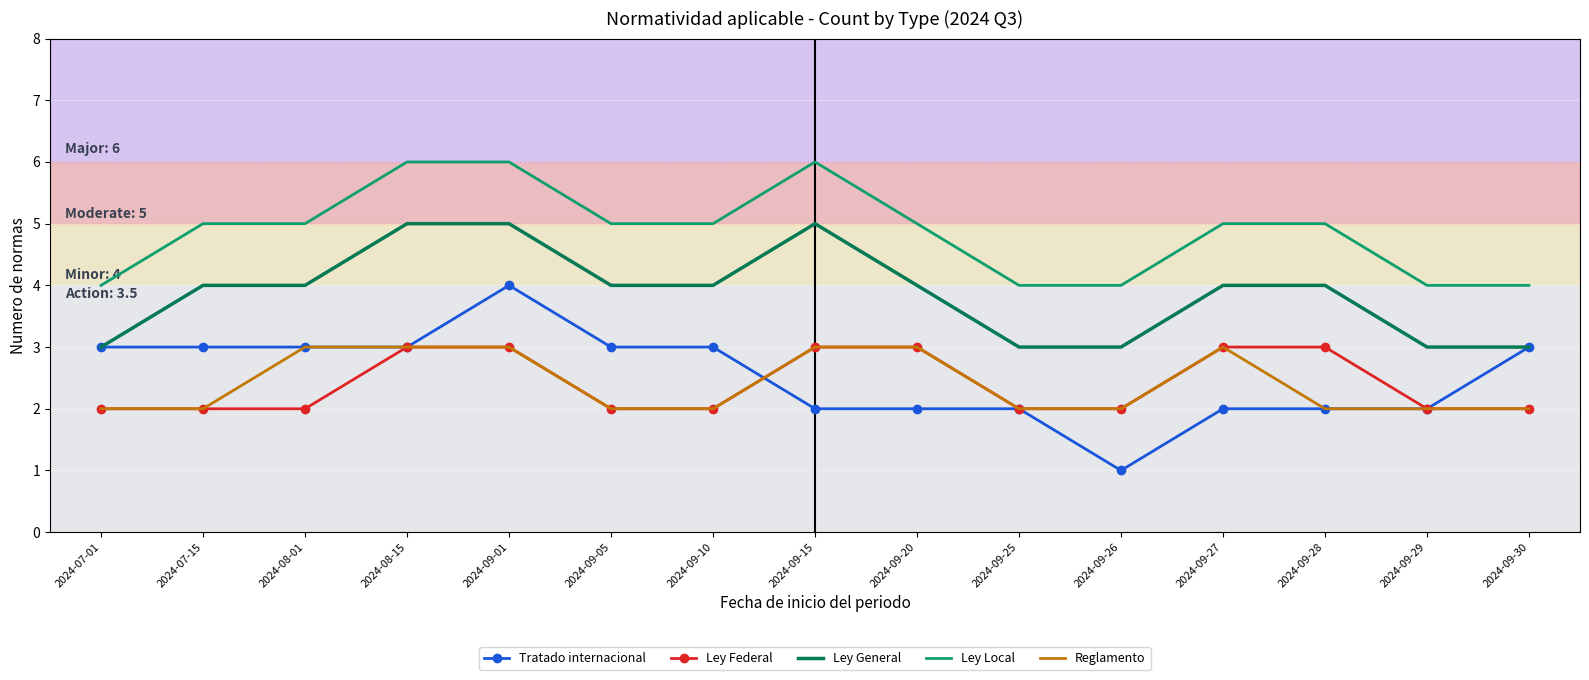

Is it true that Ley Federal equals 3 at 2024-09-01?

True